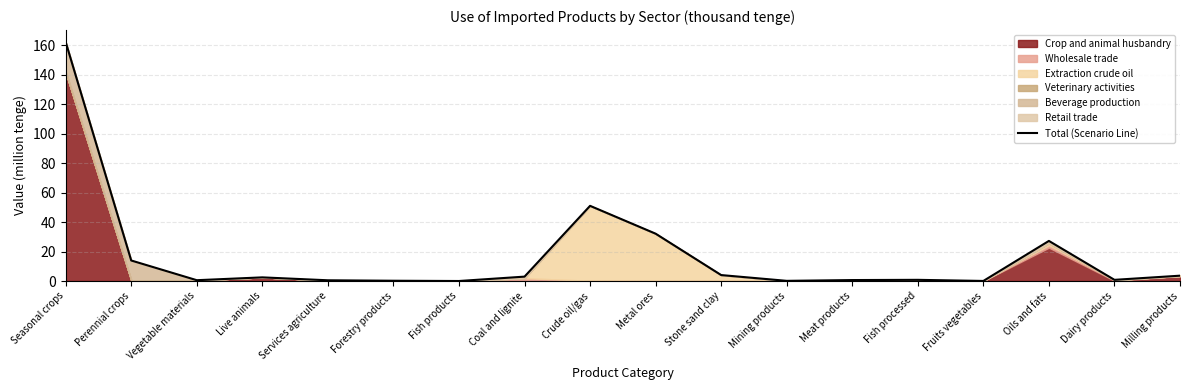

What is the change in value from Seasonal crops to Crude oil/gas?

-111.2